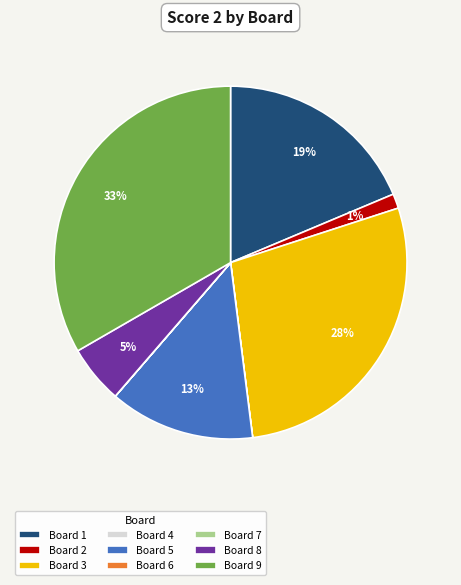

Is it true that Board 3 is 28% of the pie?

True